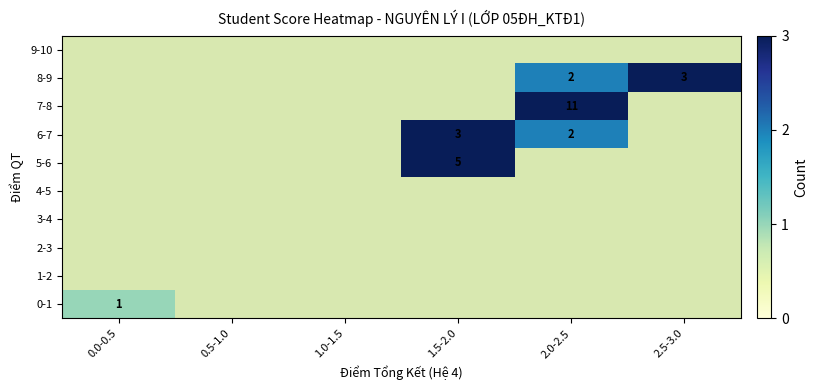

How many categories are shown in the chart?

6